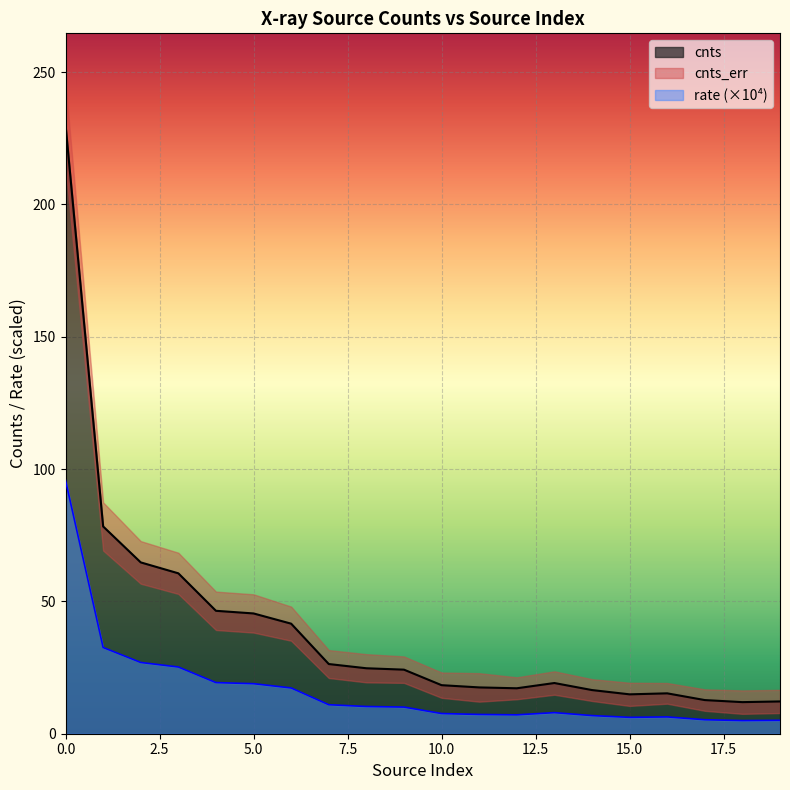

At which label does cnts first exceed 24?

0.0